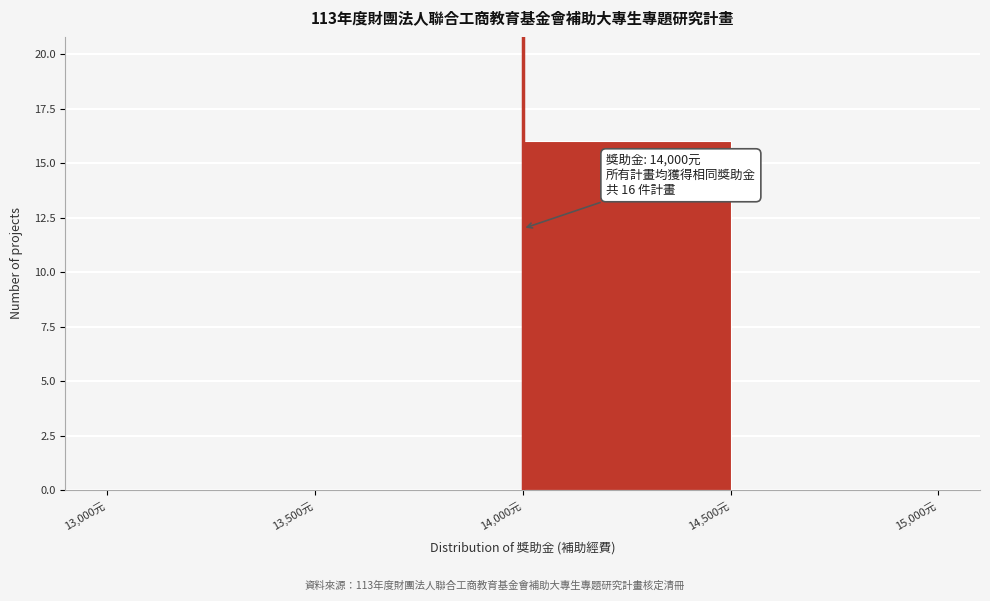

Which range on the x-axis has the tallest bar?

14000 to 14500